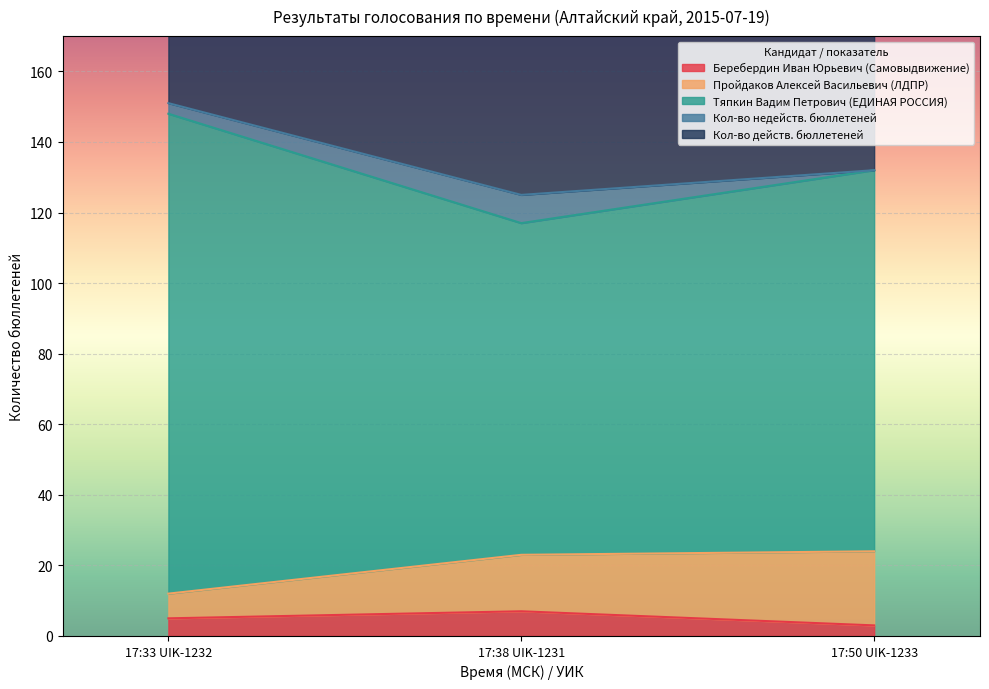

The Беребердин Иван Юрьевич (Самовыдвижение) series shows 5 at 17:33 UIK-1232. True or false?

True